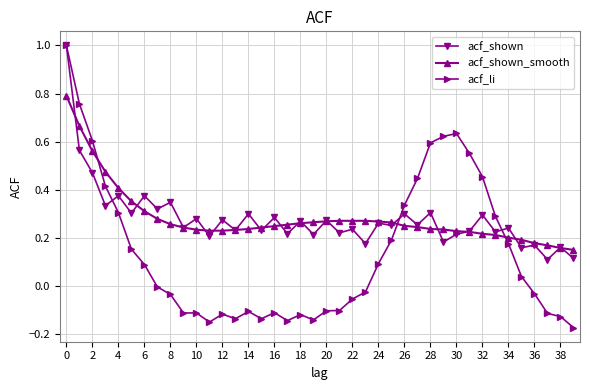

How many distinct data groups are displayed?

3